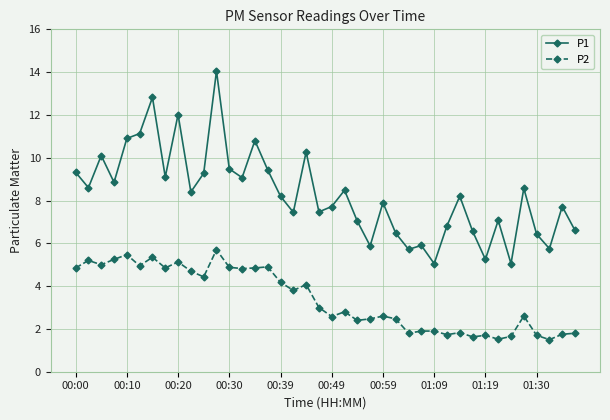

What is the sum of all P2 values?

135.7